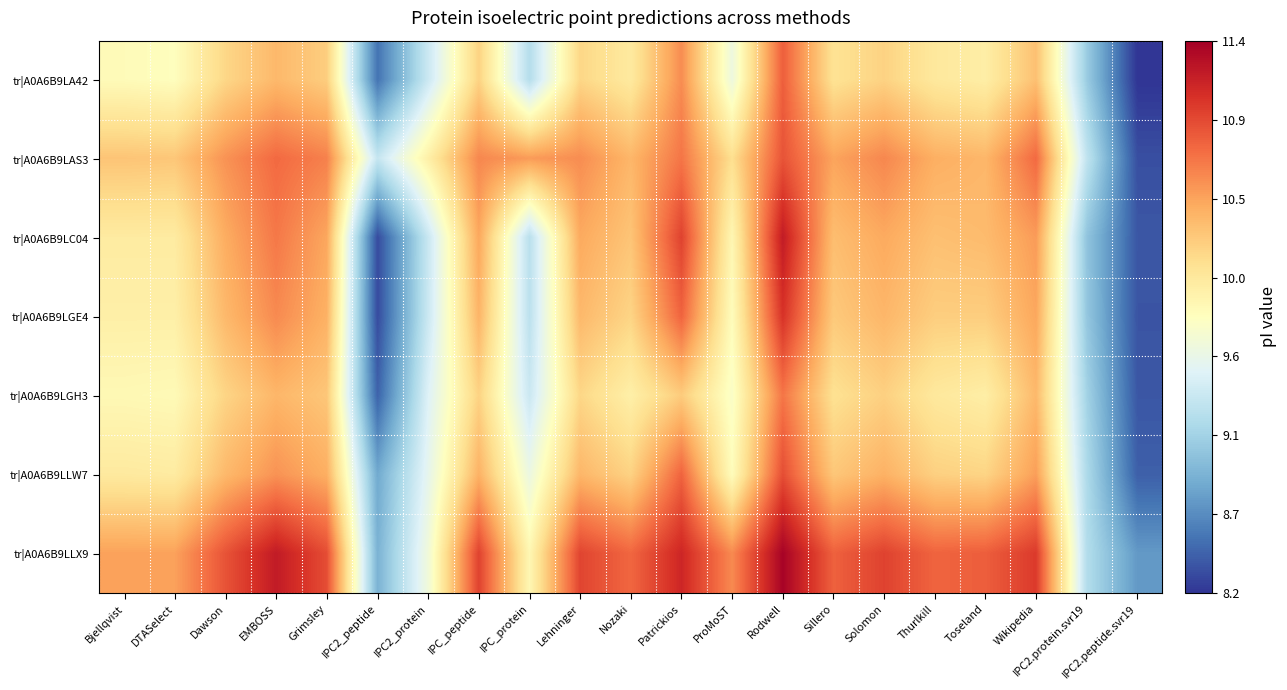

Which series has the largest total across all categories?

tr|A0A6B9LLX9